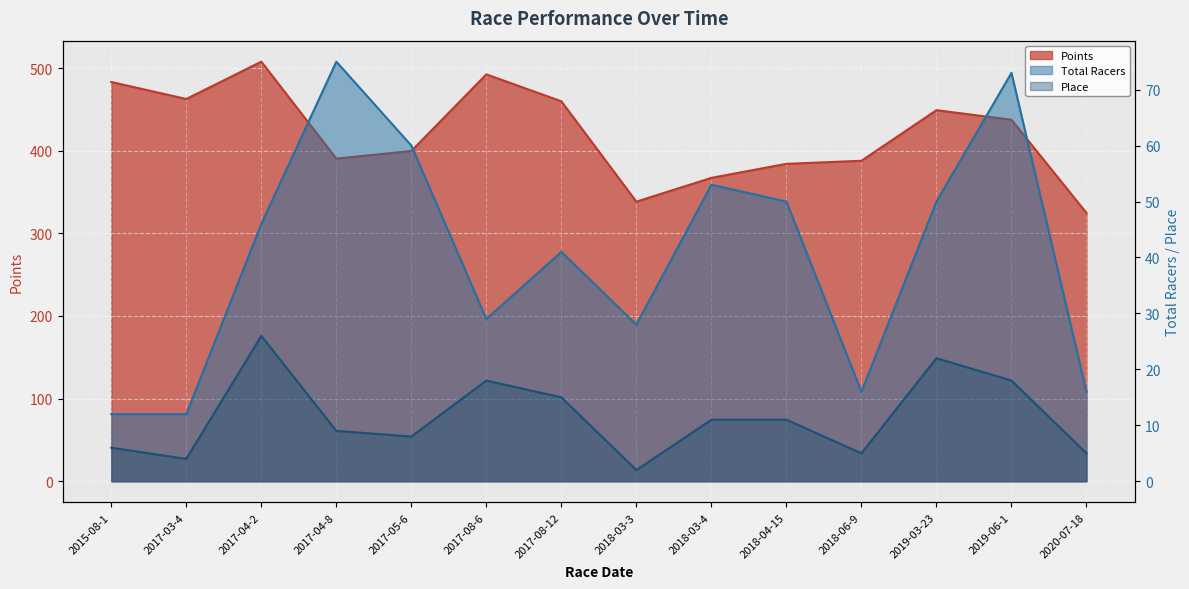

Rank the categories by Points value from lowest to highest.

2020-07-18, 2018-03-3, 2018-03-4, 2018-04-15, 2018-06-9, 2017-04-8, 2017-05-6, 2019-06-1, 2019-03-23, 2017-08-12, 2017-03-4, 2015-08-1, 2017-08-6, 2017-04-2